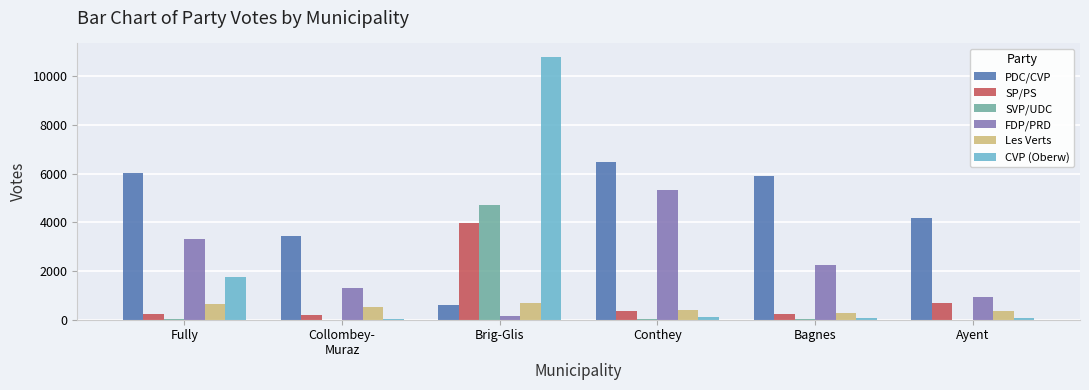

How many series are shown in this chart?

6